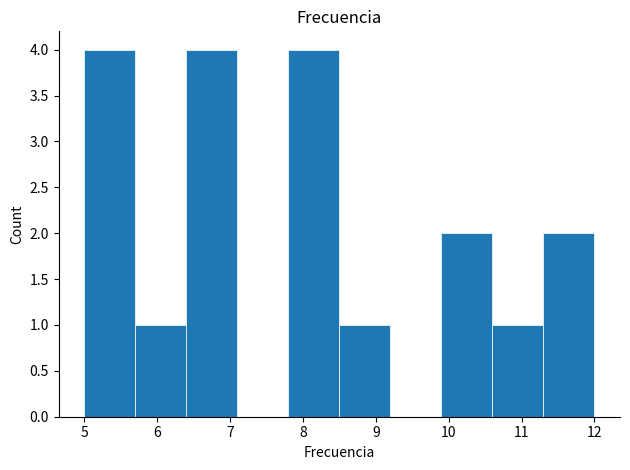

What is the height of the bar covering 7.8 to 8.5 on the x-axis? The values are not printed on the chart, so give them approximately, as read against the axis.

4